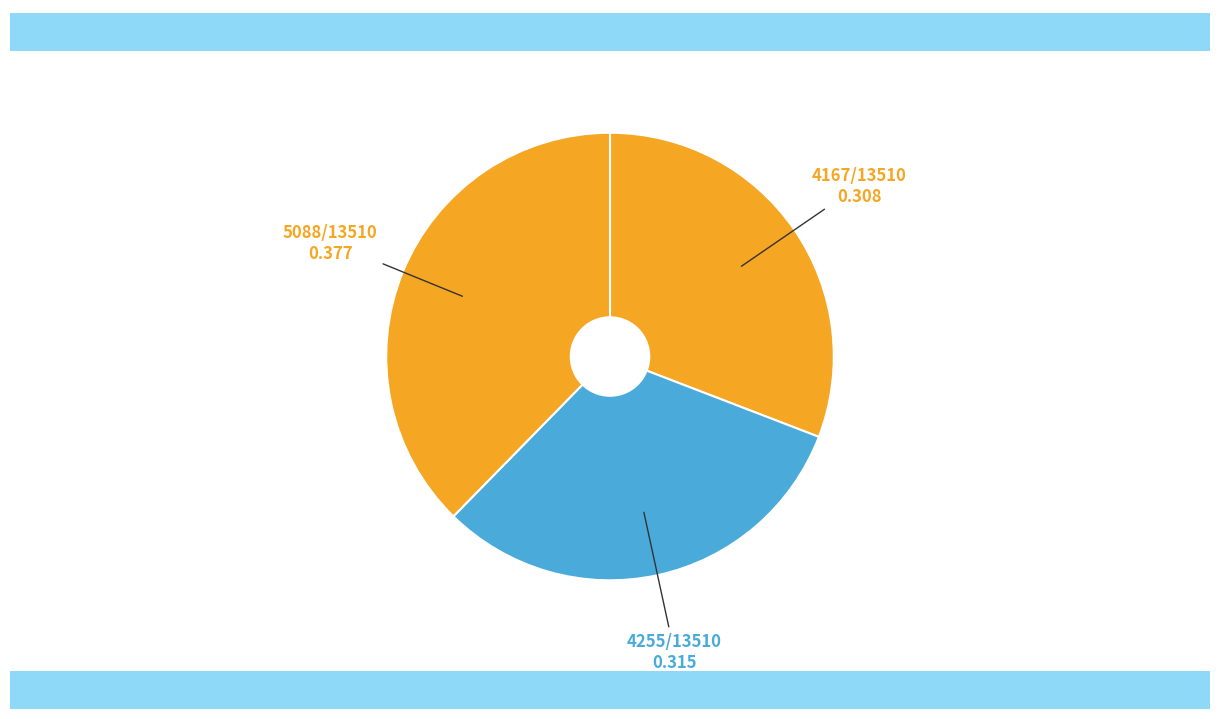

Is it true that Book VI is 21% of the pie?

False